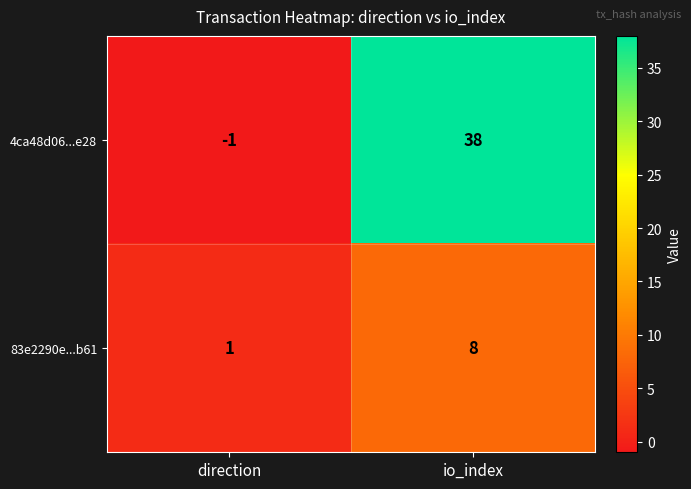

Which series has the largest total across all categories?

4ca48d06...e28